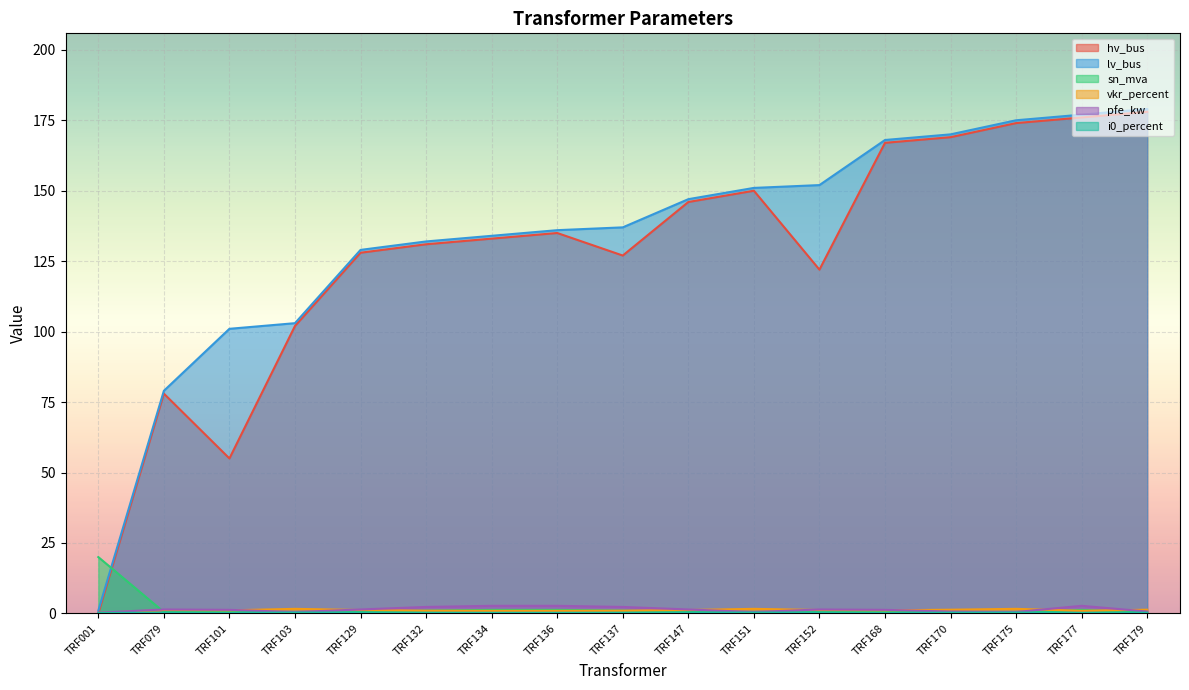

What is the difference between the maximum and minimum values in the pfe_kw series?

2.4